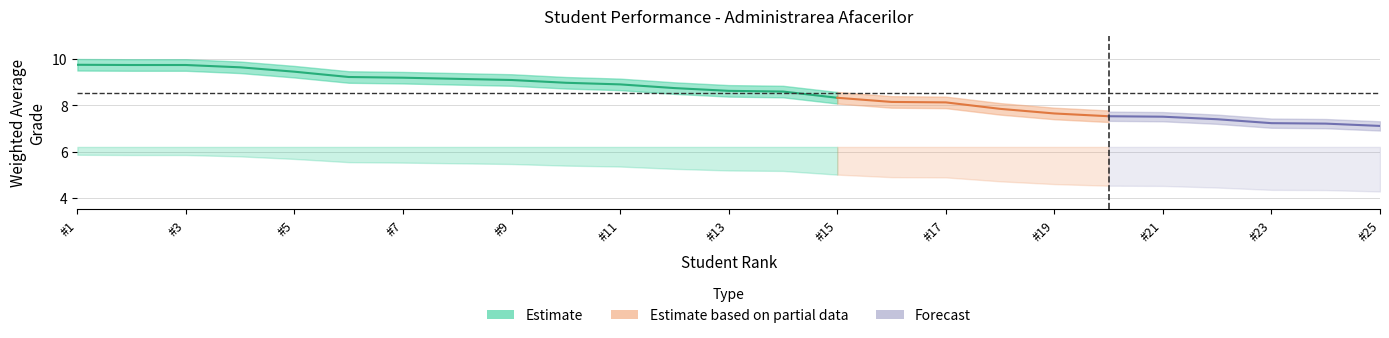

Is it true that Nr. puncte credit an 1 (scaled) equals 4.3 at 25?

True